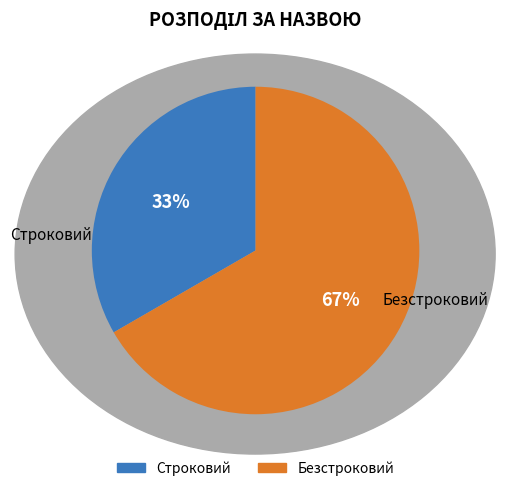

Count the number of slices in the pie.

2